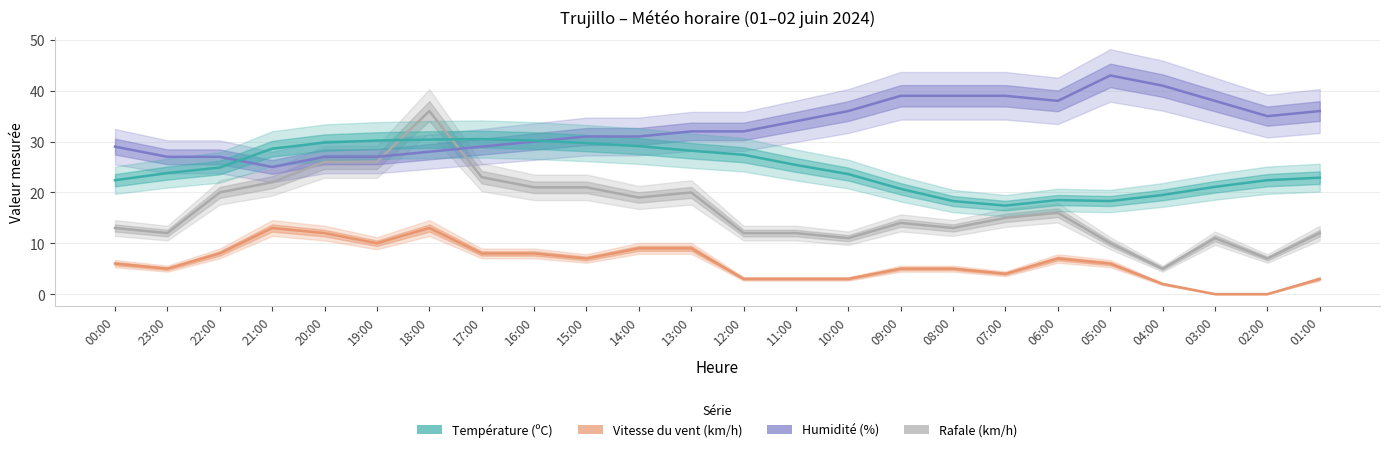

List the labels in order of Température (ºC) value, largest first.

17:00, 18:00, 19:00, 16:00, 20:00, 15:00, 14:00, 21:00, 13:00, 12:00, 11:00, 22:00, 23:00, 10:00, 01:00, 00:00, 02:00, 03:00, 09:00, 04:00, 06:00, 08:00, 05:00, 07:00